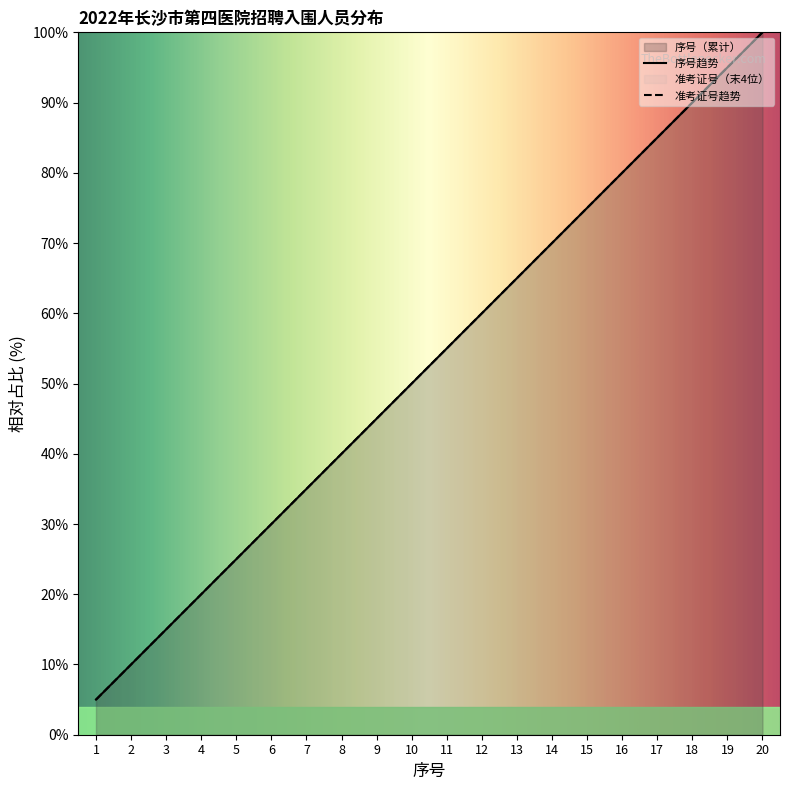

At which label does 准考证号 reach its minimum?

1